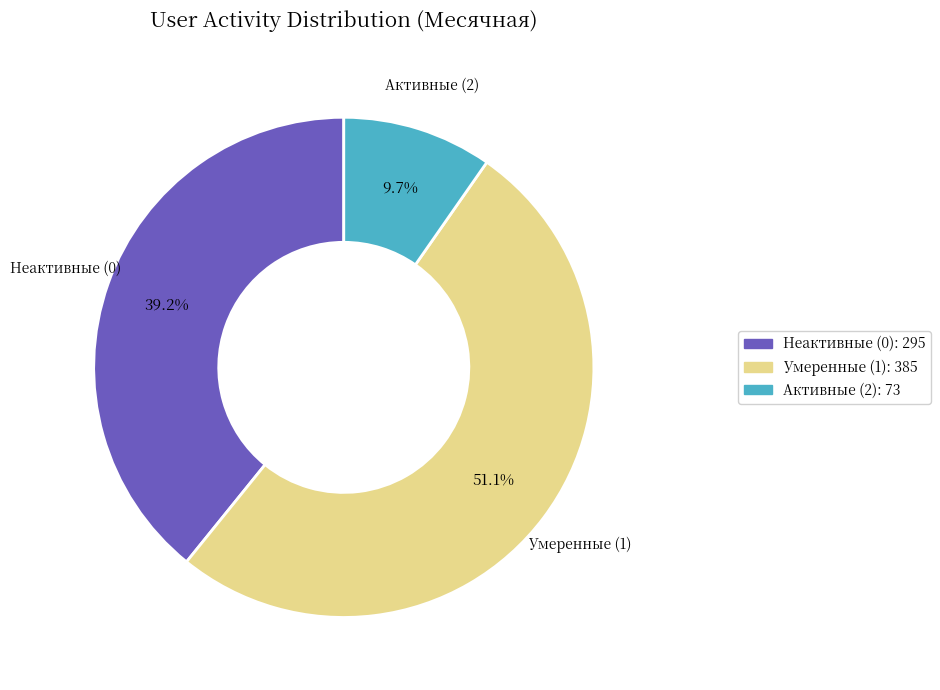

Is there a majority slice in this chart?

Yes